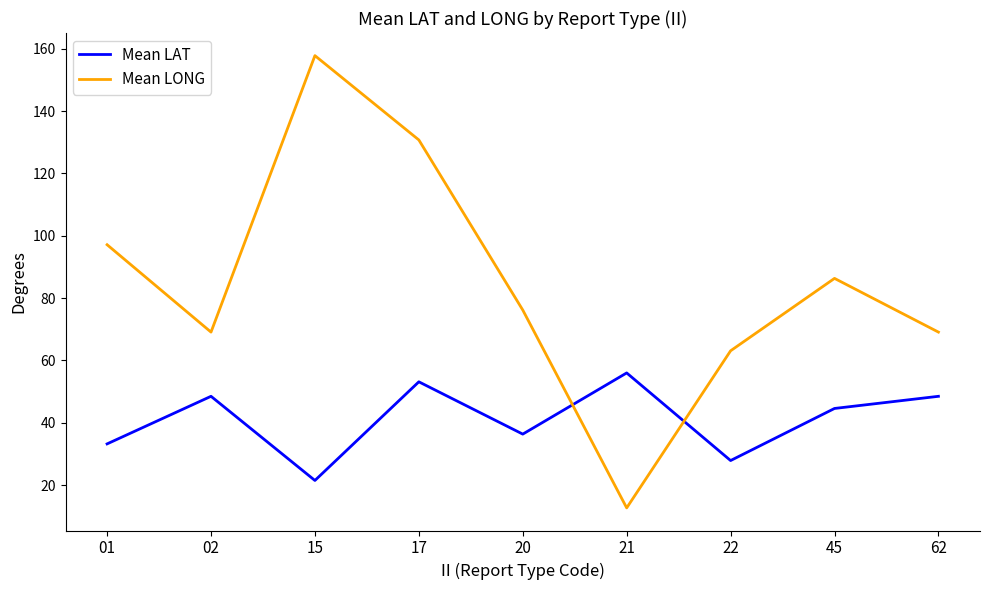

Between 02 and 22, which series saw the biggest shift?

Mean LAT